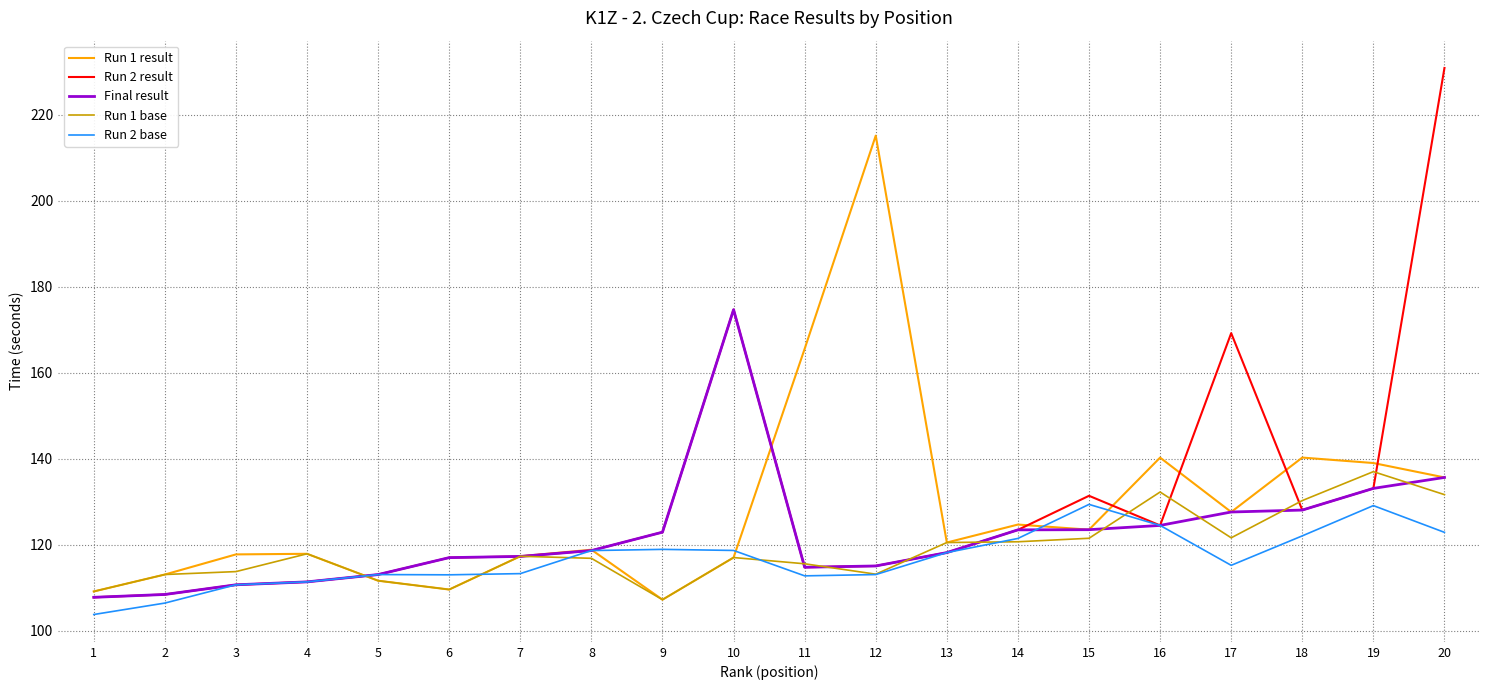

What is the difference between the maximum and minimum values in the Run 2 base series?

25.6